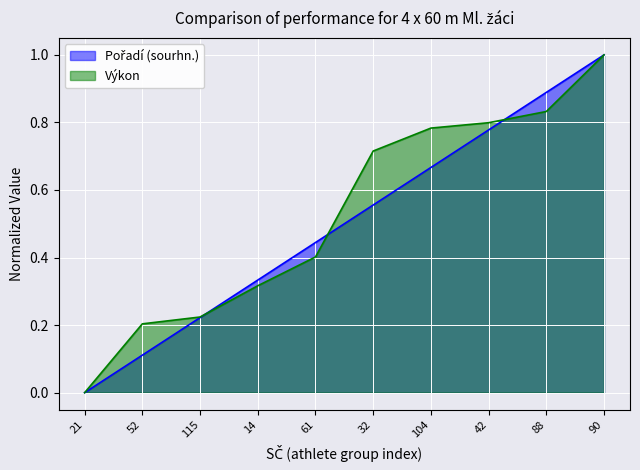

Rank the series by their maximum value, from highest to lowest.

Pořadí (sourhn.), Výkon